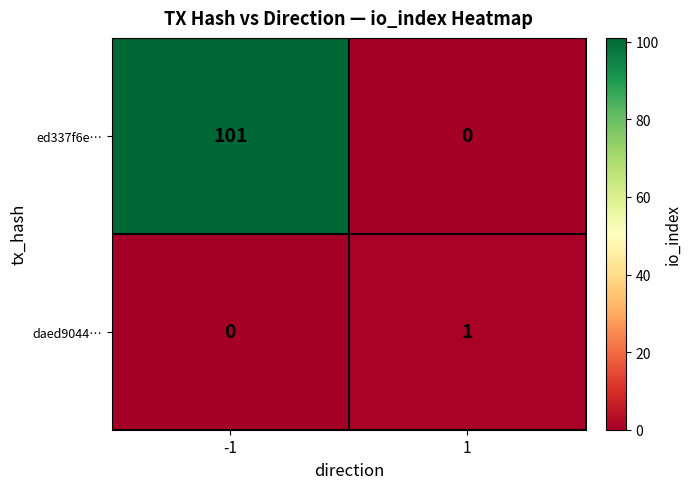

Reading left to right, extract all data points from this chart.

ed337f6e…: 101	0
daed9044…: 0	1